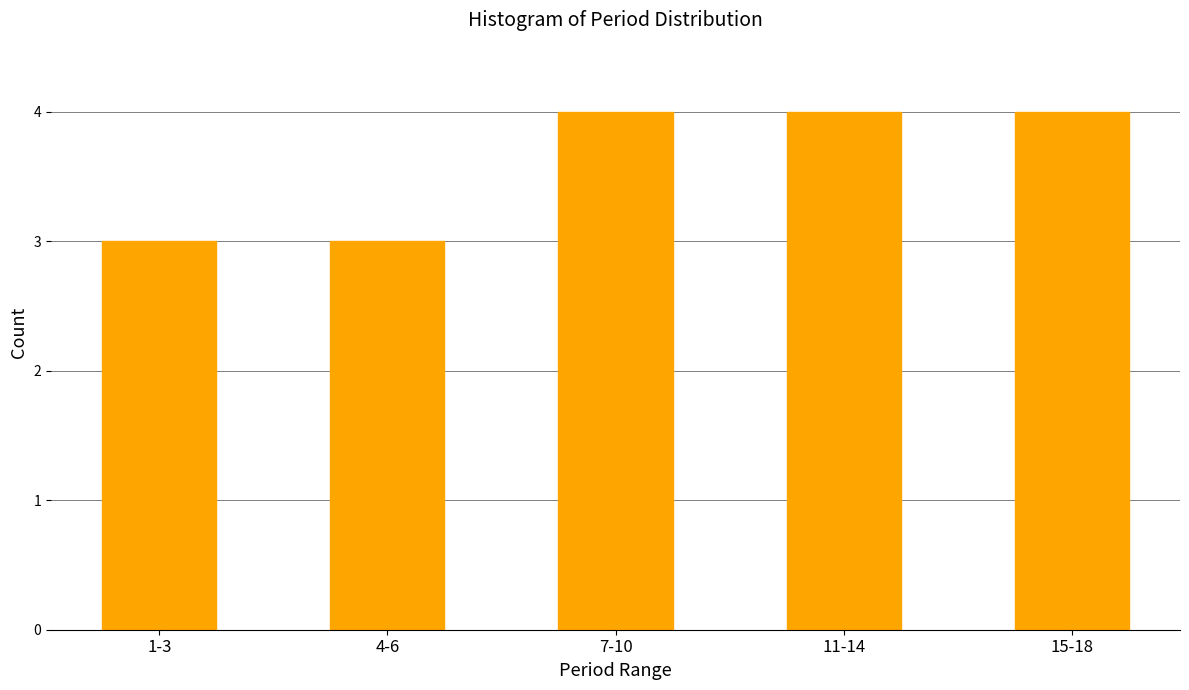

Reading left to right, list all the values displayed in this chart.

1-3=3	4-6=3	7-10=4	11-14=4	15-18=4